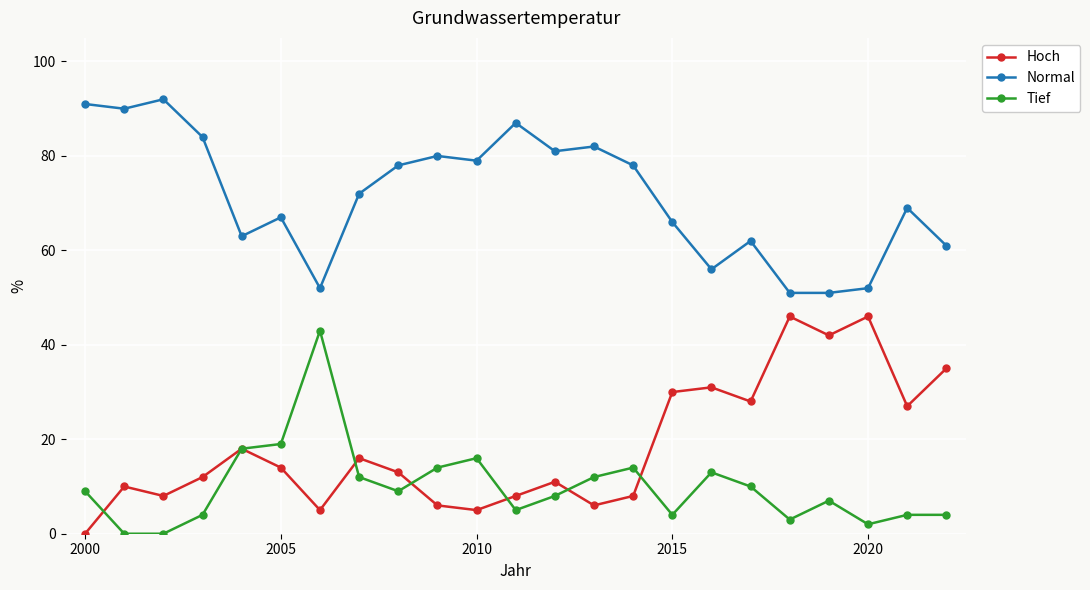

True or false: Normal and Hoch intersect in this chart.

False